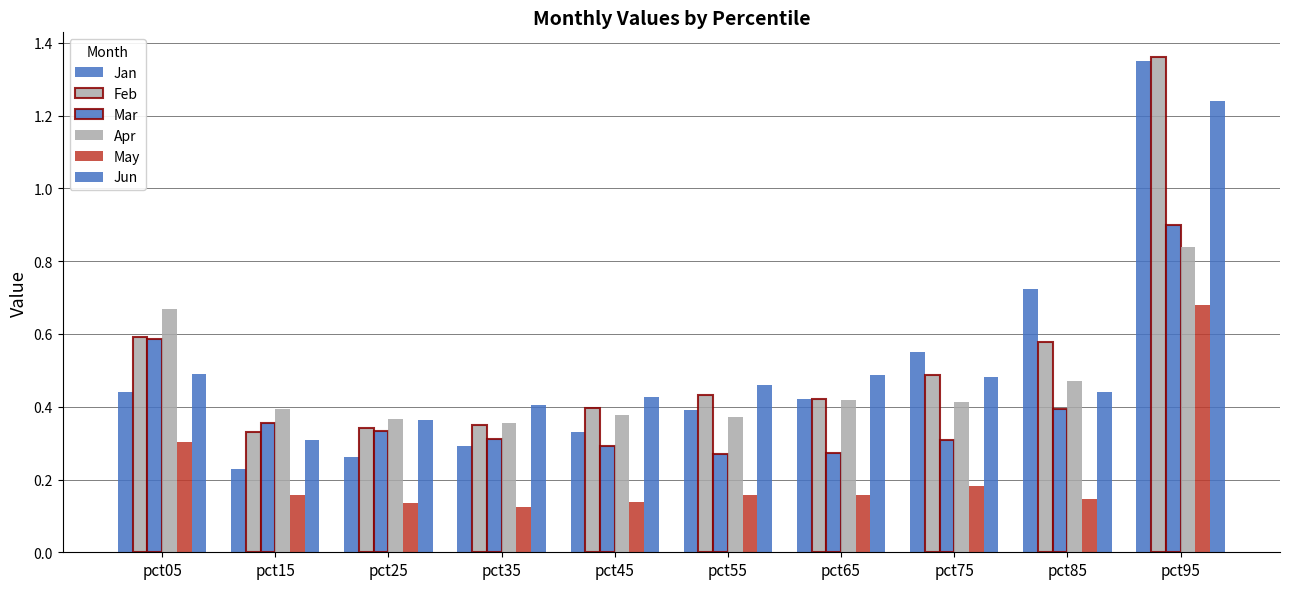

Count the number of categories in the chart.

10